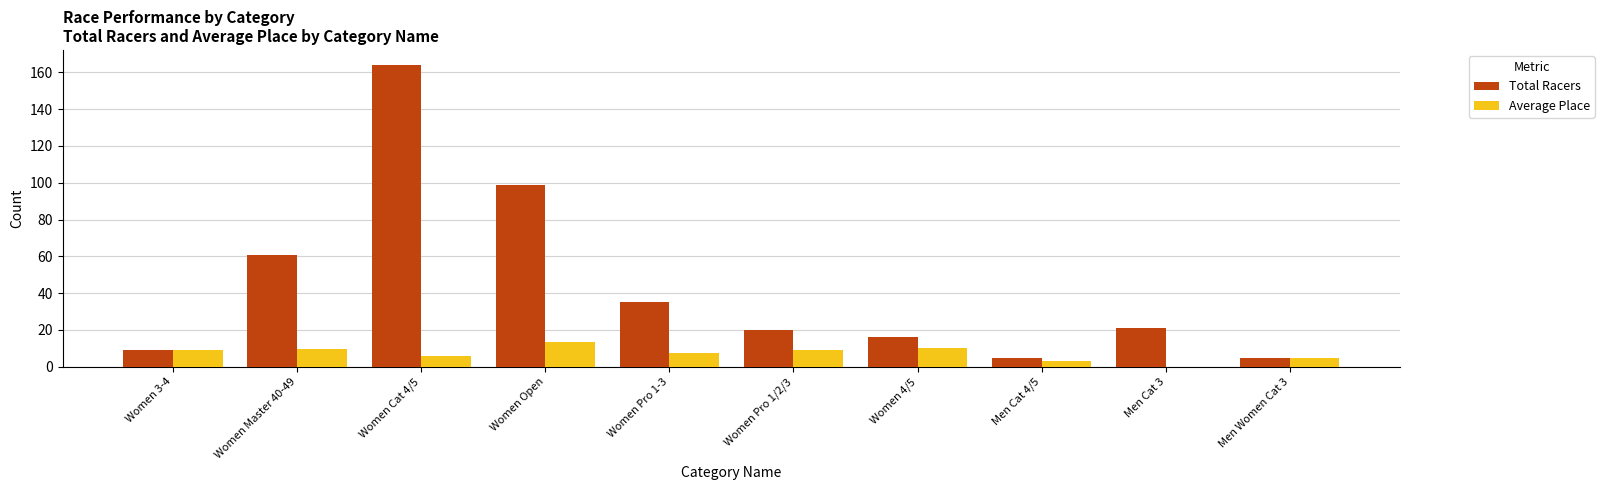

At which label is Total Racers closest to 84?

Women Open